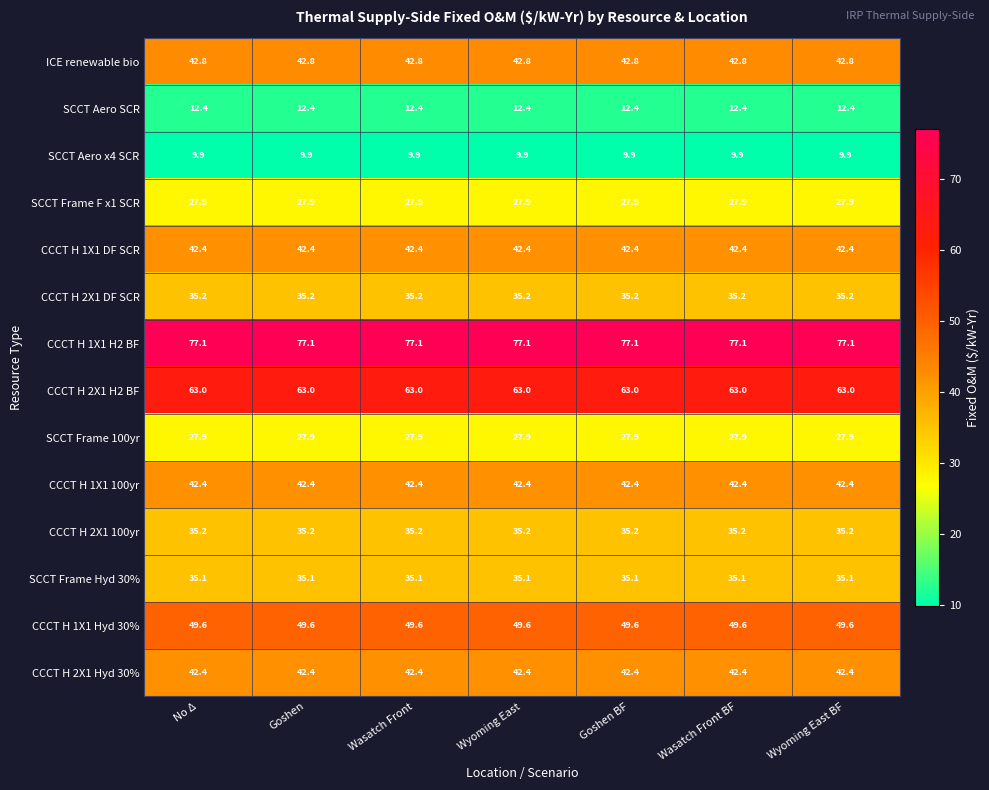

What is the approximate value of CCCT H 1X1 H2 BF at Goshen BF?

77.1